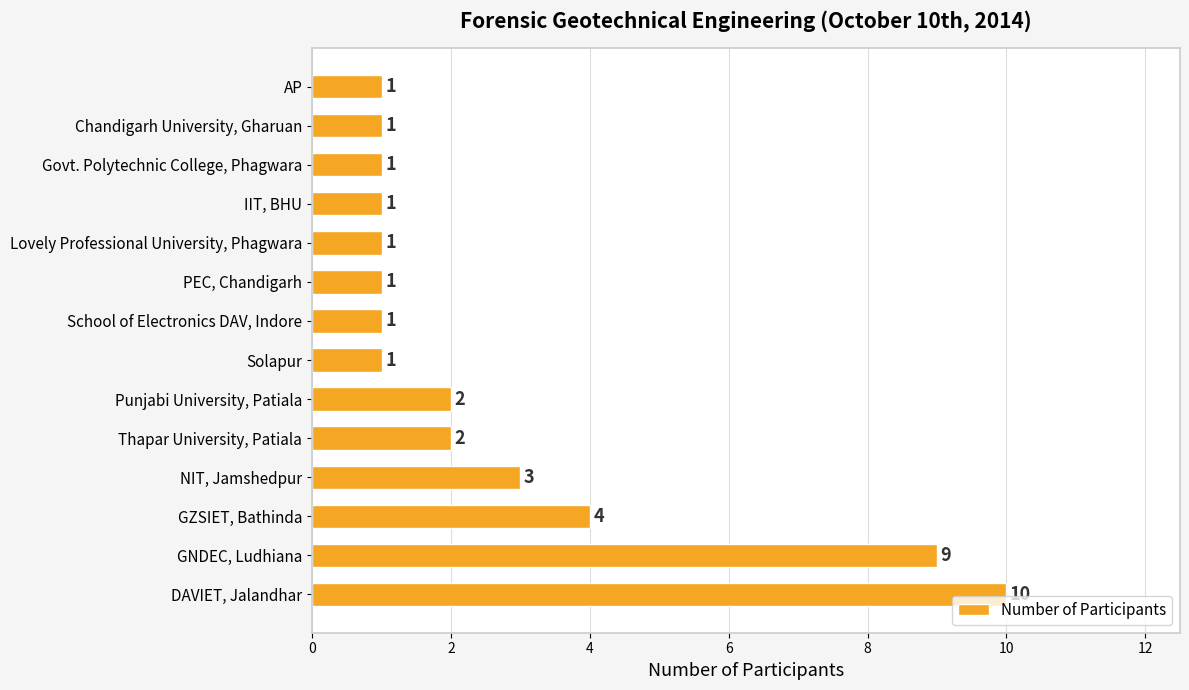

What is the greatest value displayed?

10